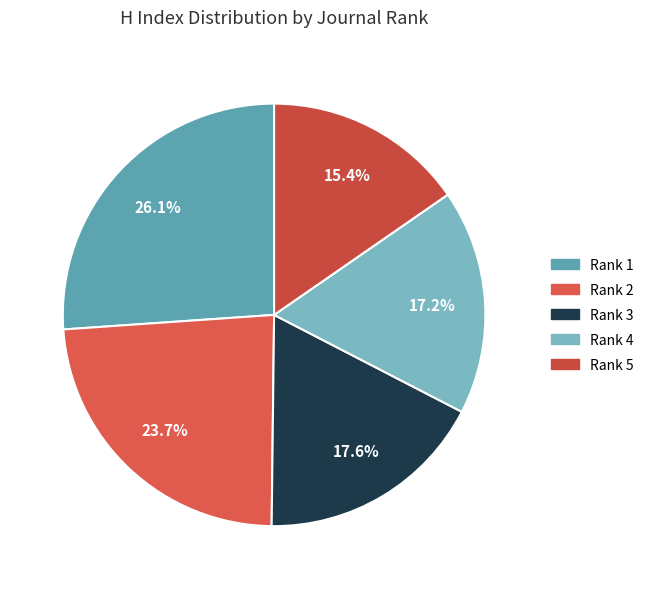

Rank the categories by value from lowest to highest.

Rank 5, Rank 4, Rank 3, Rank 2, Rank 1